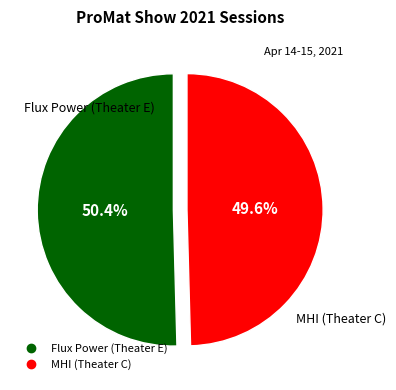

To the nearest percent, what is the average slice percentage?

50%